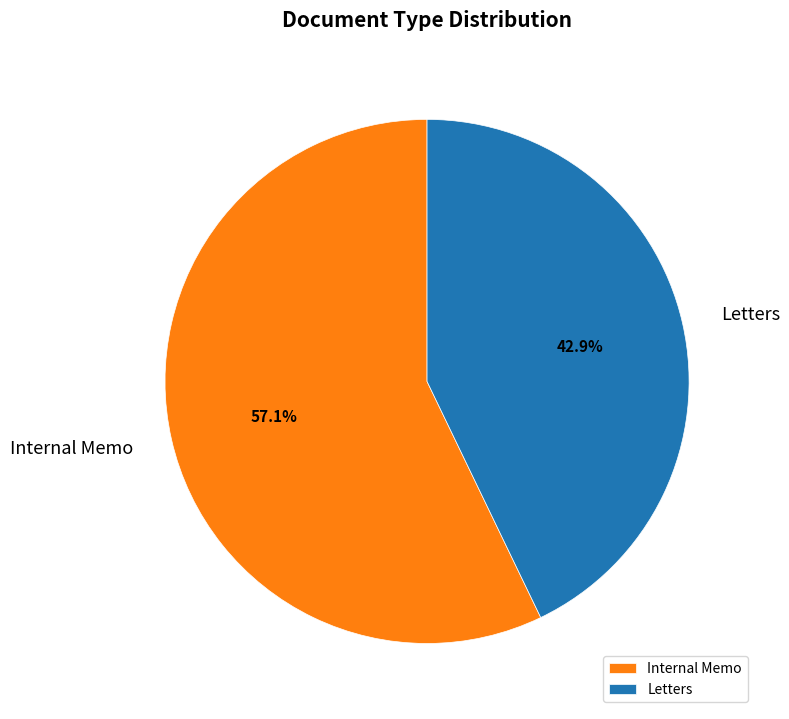

Between Letters and Internal Memo, which is larger?

Internal Memo